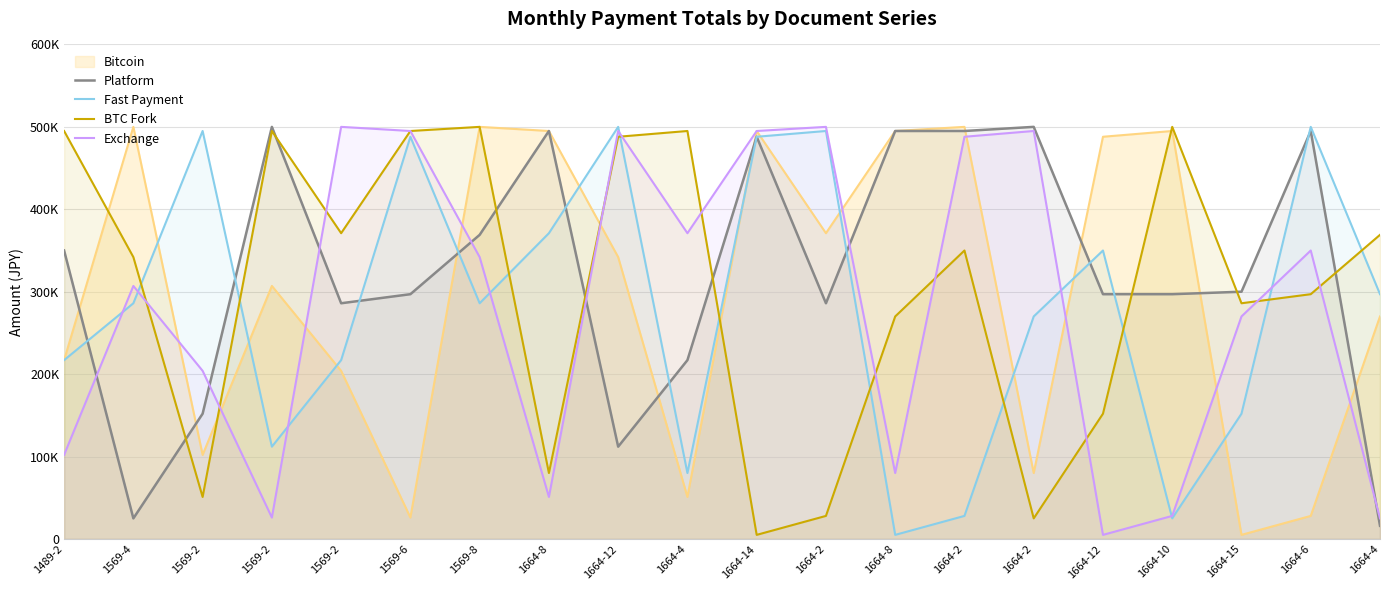

True or false: Exchange has a value of 26000 at 1569-2.

True